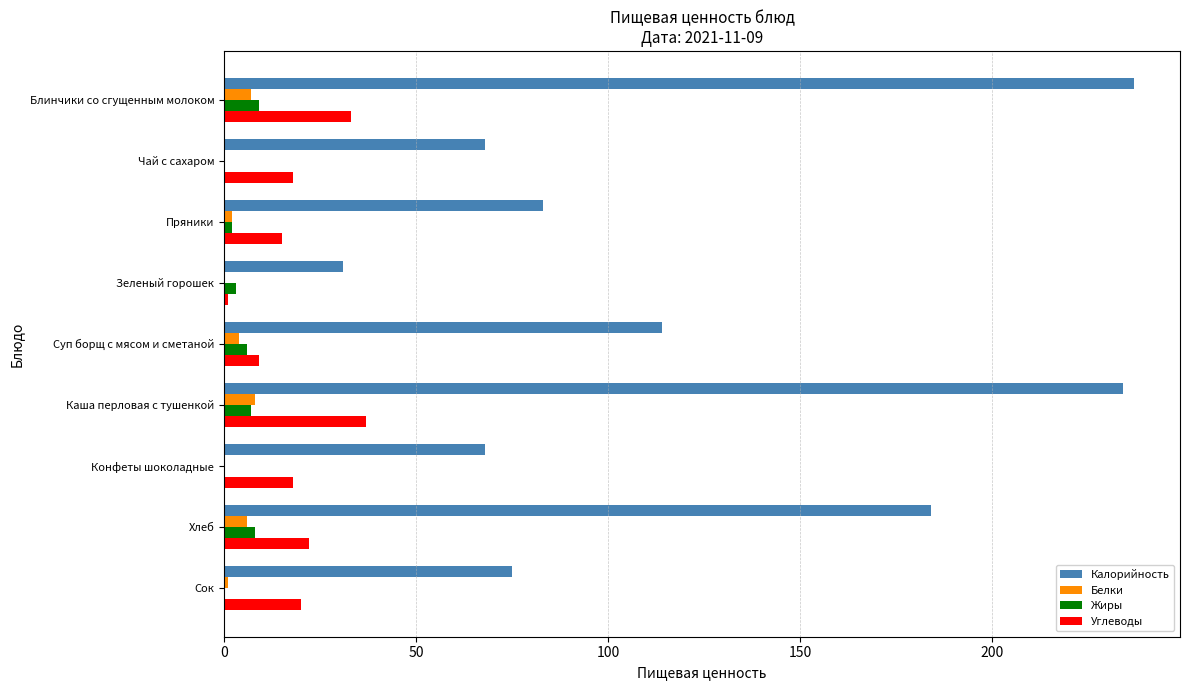

The value of Жиры at Конфеты шоколадные is 0. True or false?

True